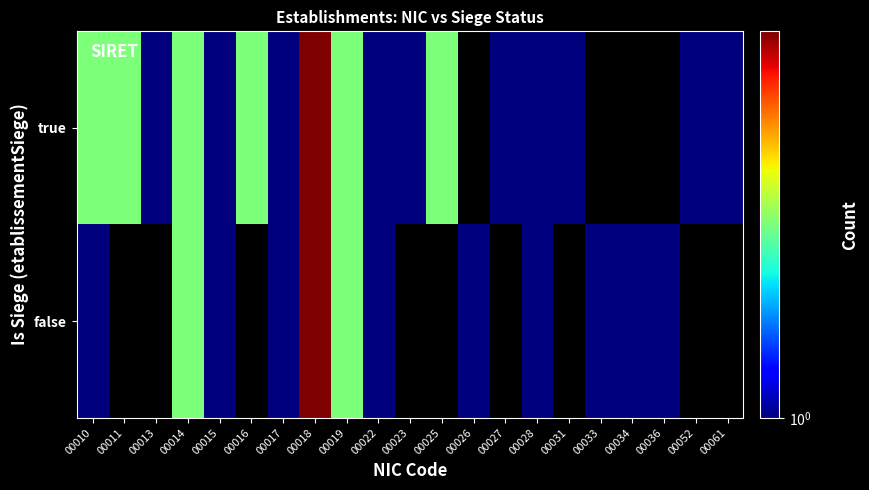

Where is false nearest to the value 2?

00014